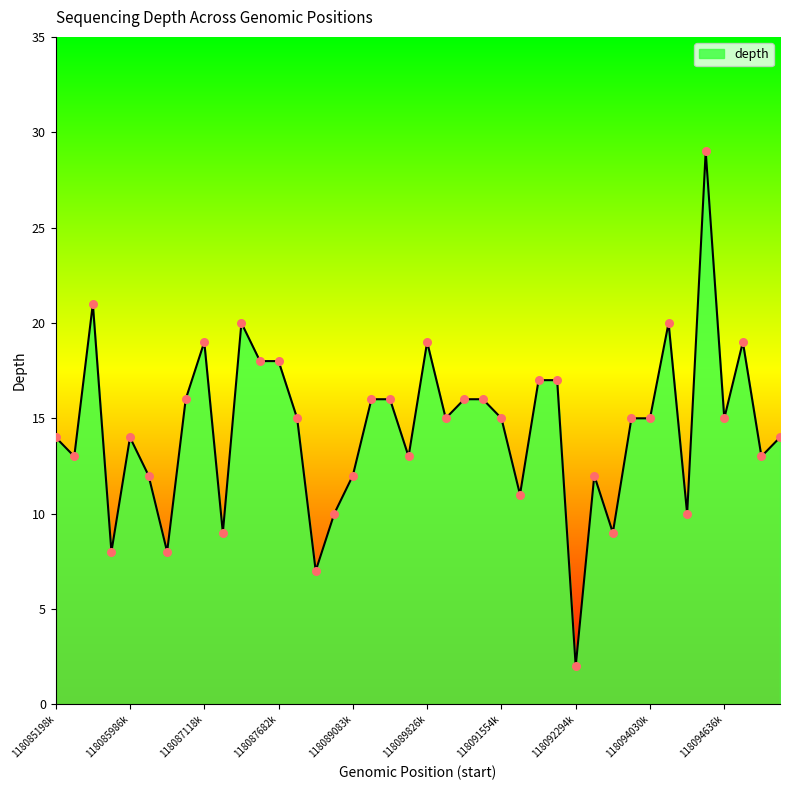

What is the greatest value displayed?

29